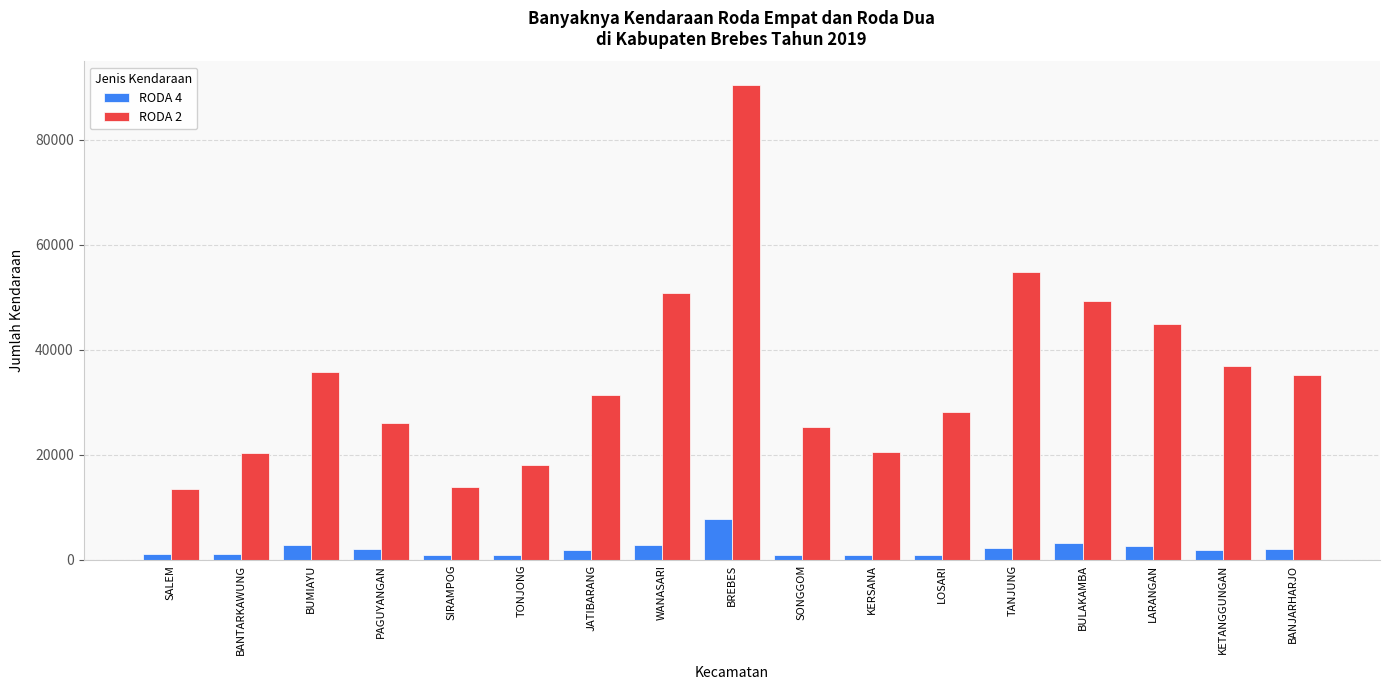

At which label does RODA 2 reach its peak?

BREBES